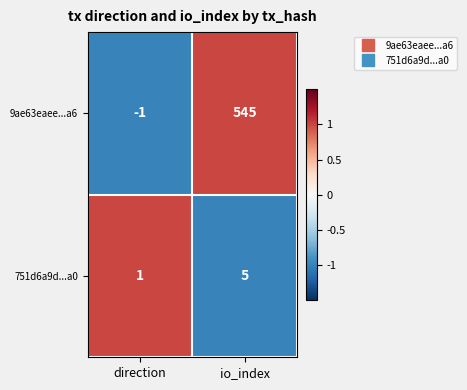

What is the average value of the 751d6a9d...a0 series?

3